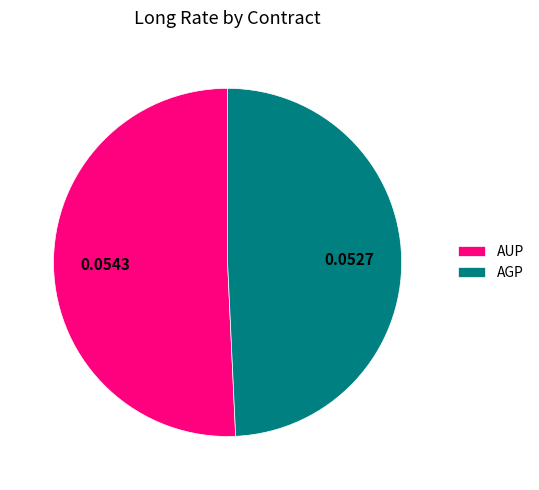

Combined, do AGP and AUP account for over 50%?

Yes